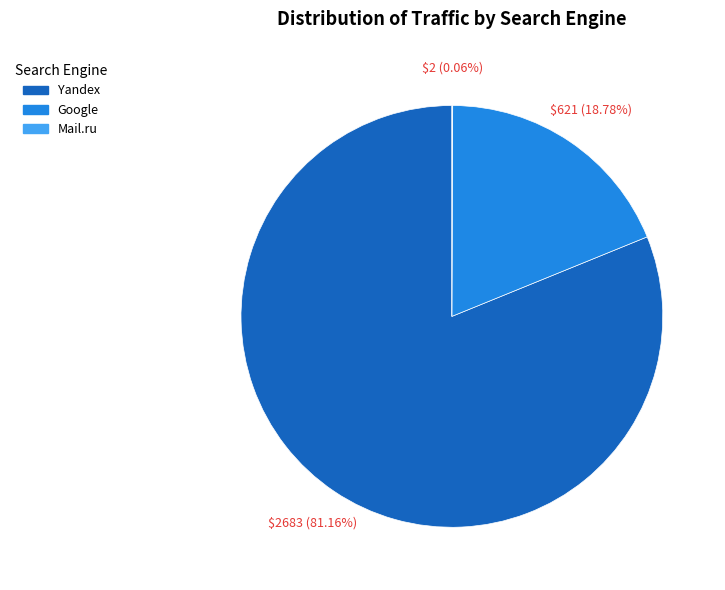

To the nearest percent, what is the average slice percentage?

33%